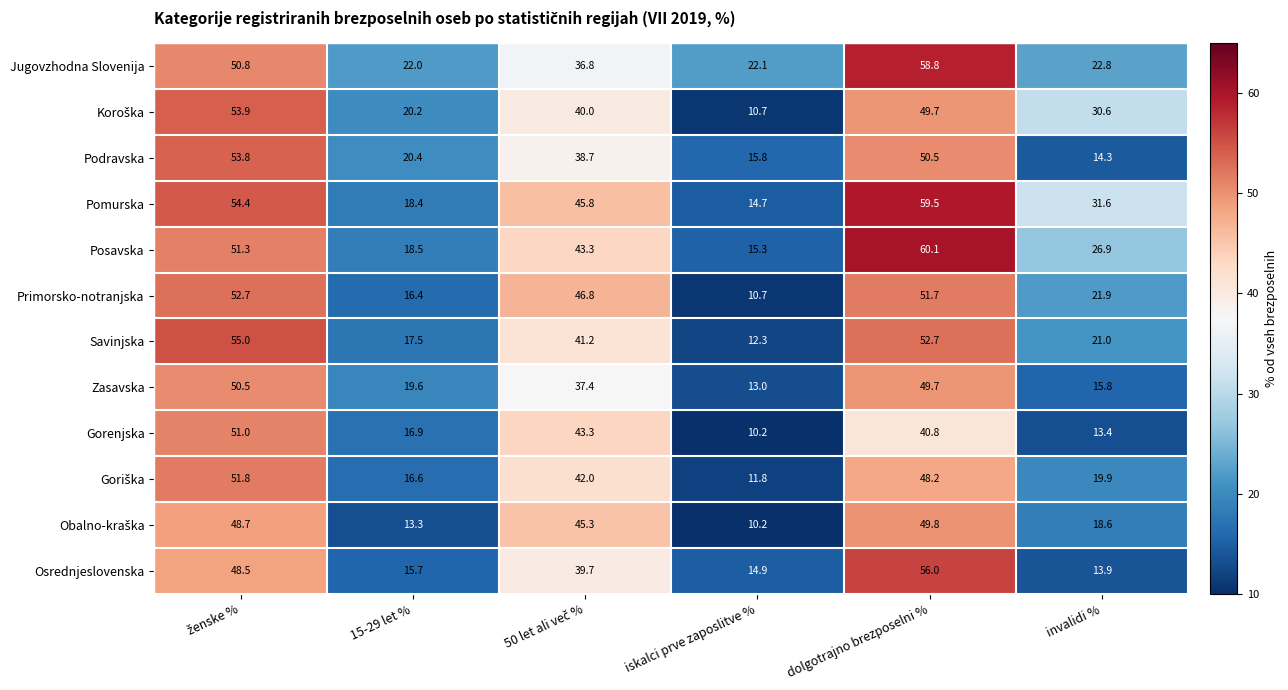

Which series has the largest total across all categories?

Pomurska